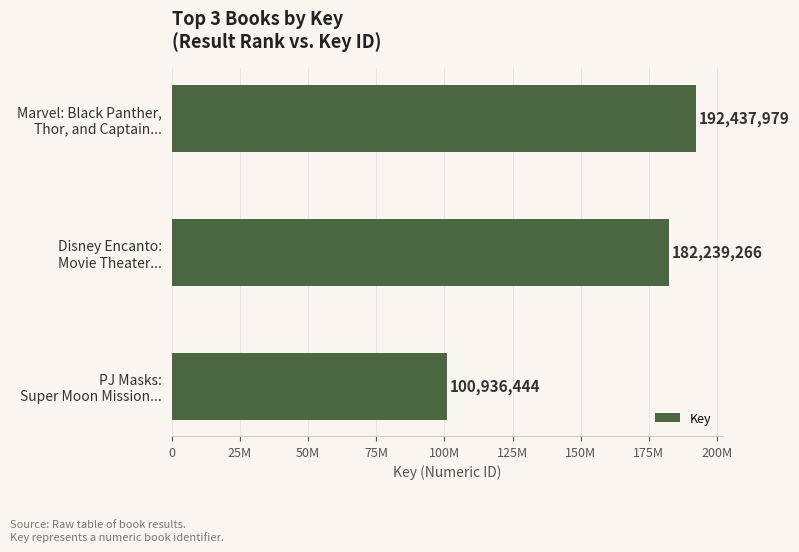

What is the difference between the maximum and minimum values?

91501535